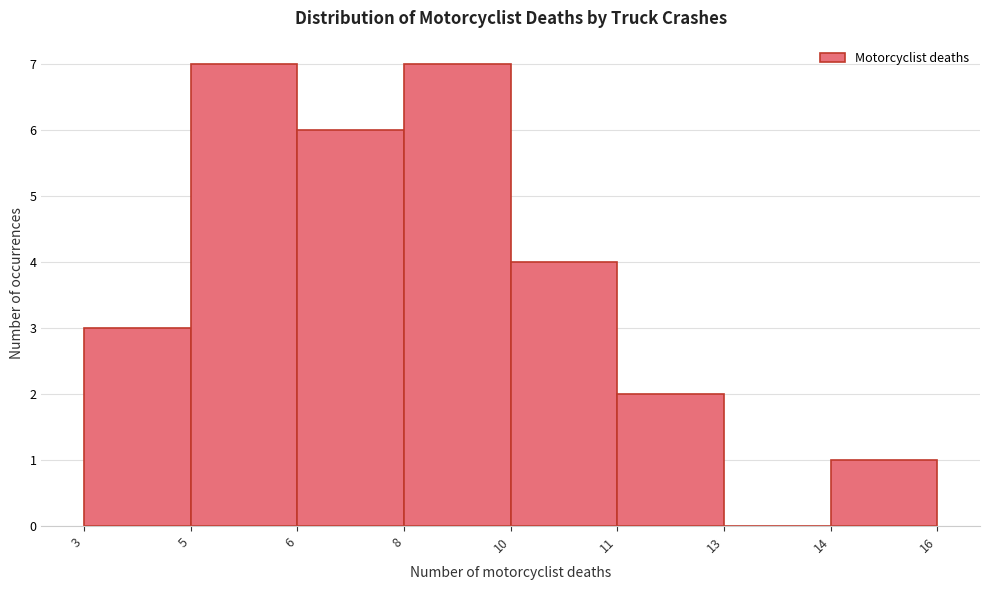

Reading left to right, what are all the values shown in this chart?

3=3	5=7	6=6	8=7	10=4	11=2	13=0	14=1